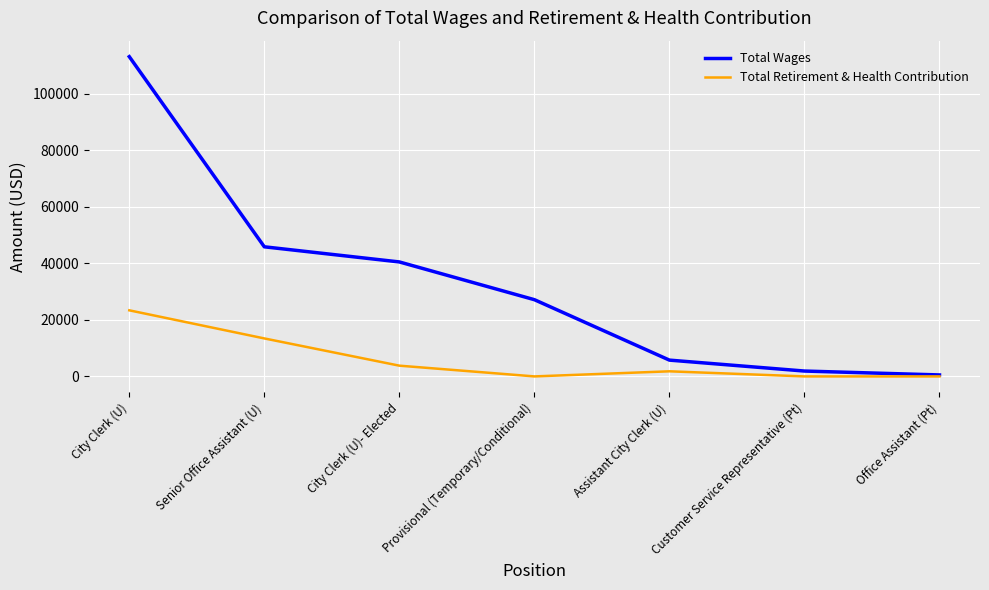

What position from the right is Senior Office Assistant (U)?

6